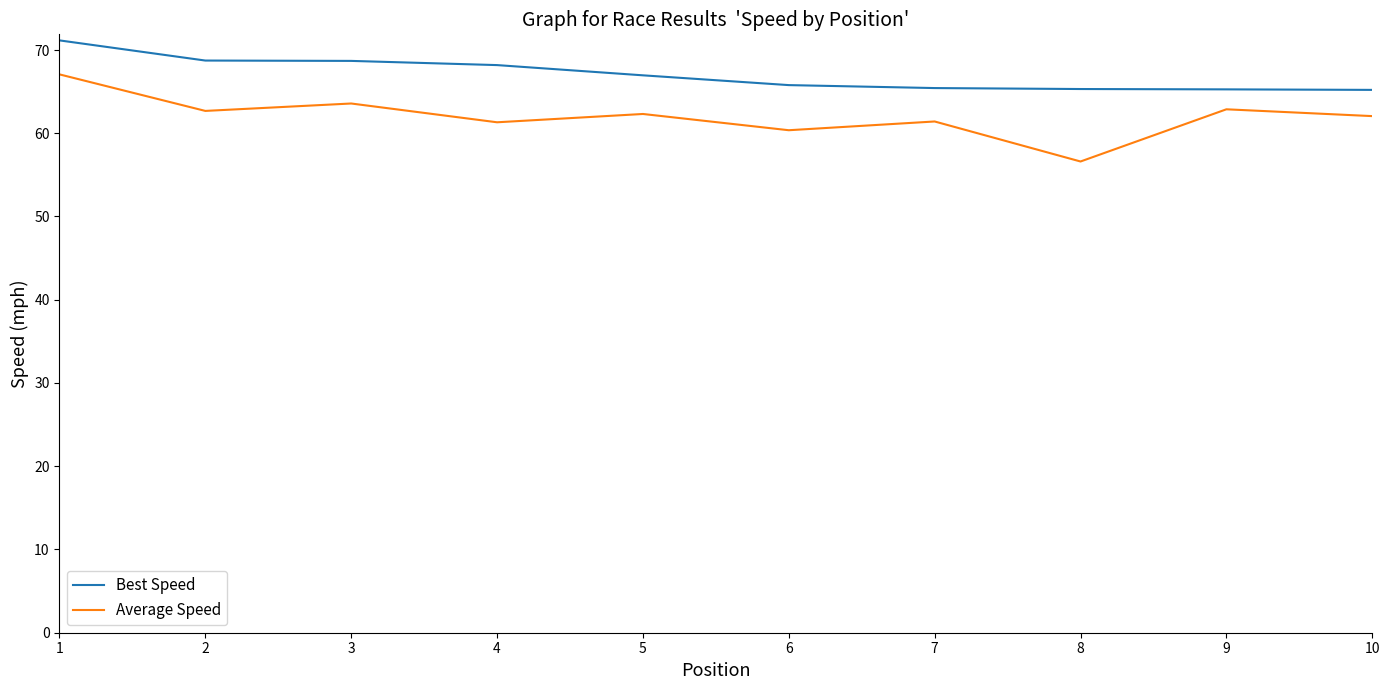

Which series has the widest spread of values?

Average Speed